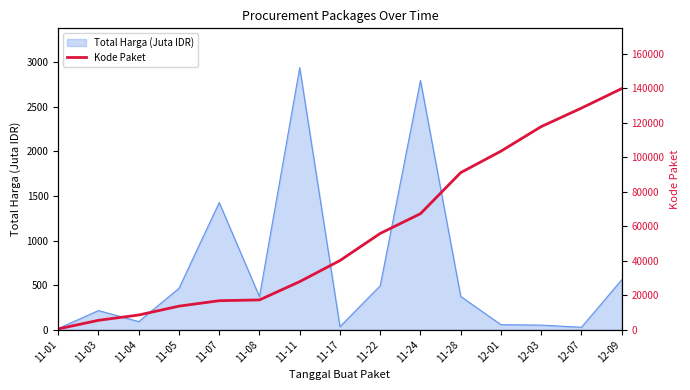

Read the value at 11-08.

17272